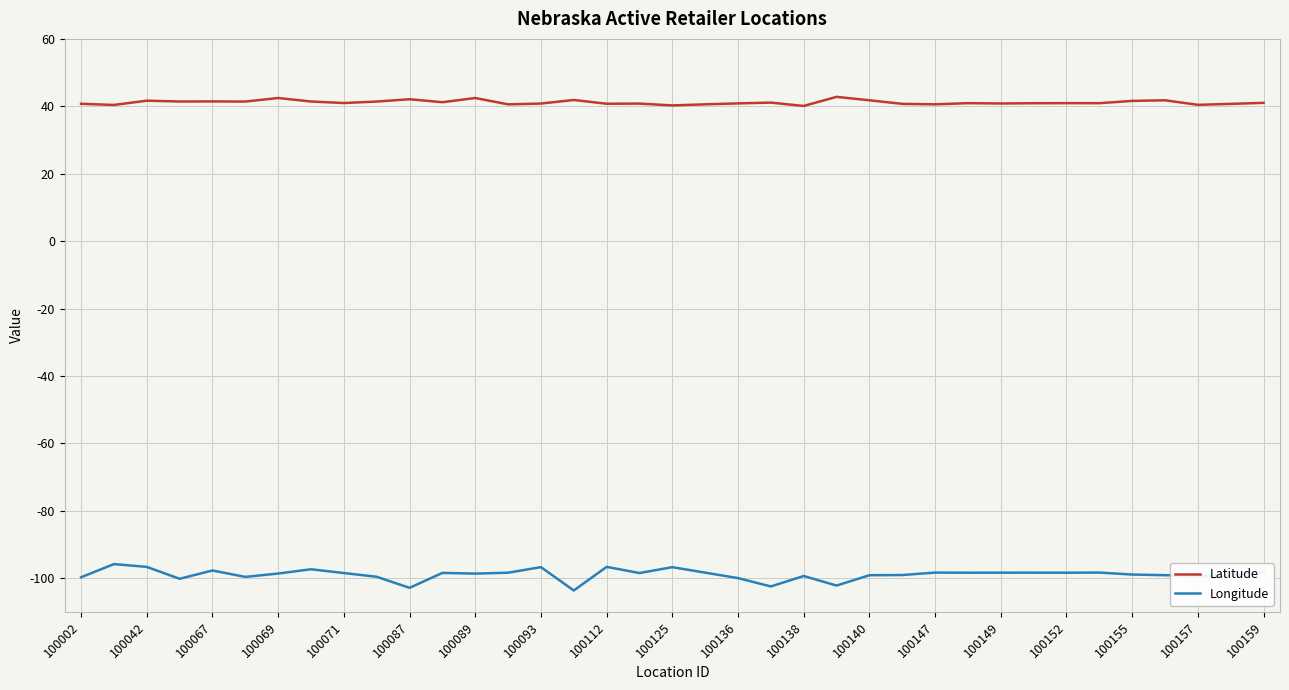

Which series has the largest total across all categories?

Latitude